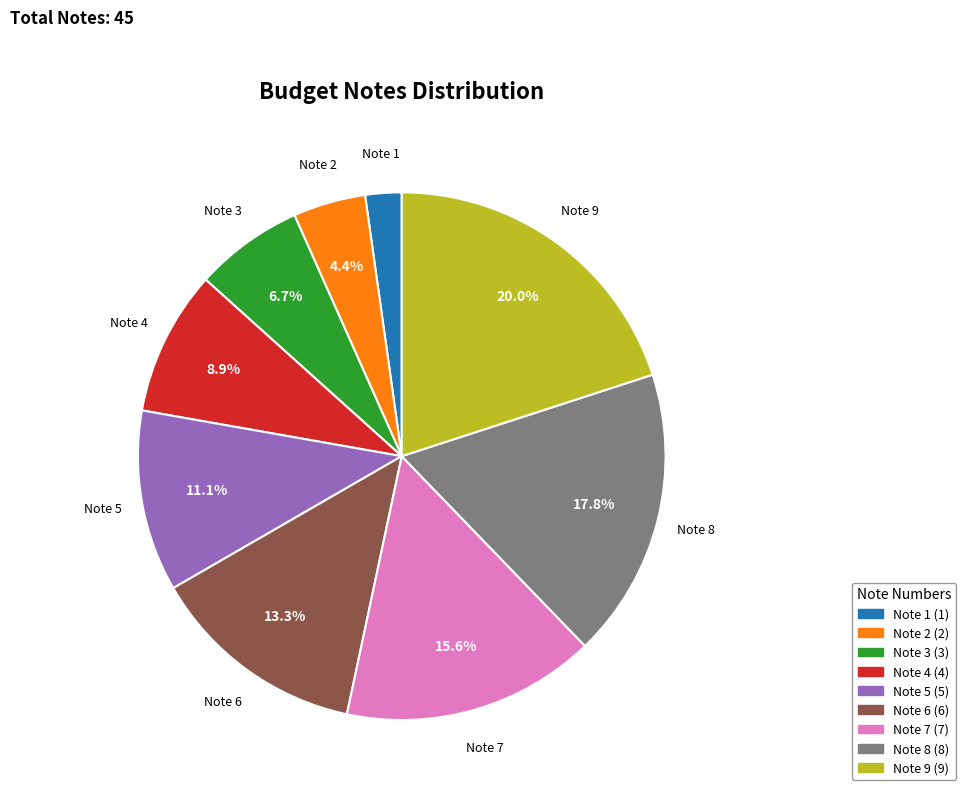

What is the smallest slice in the pie chart?

Note 1